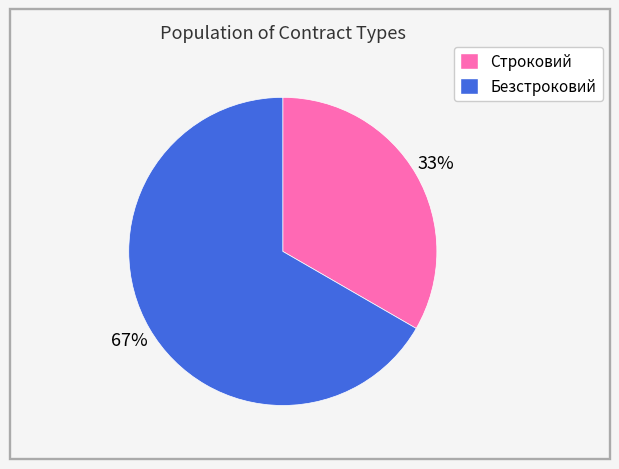

Which slice represents more than half of the pie?

Безстроковий